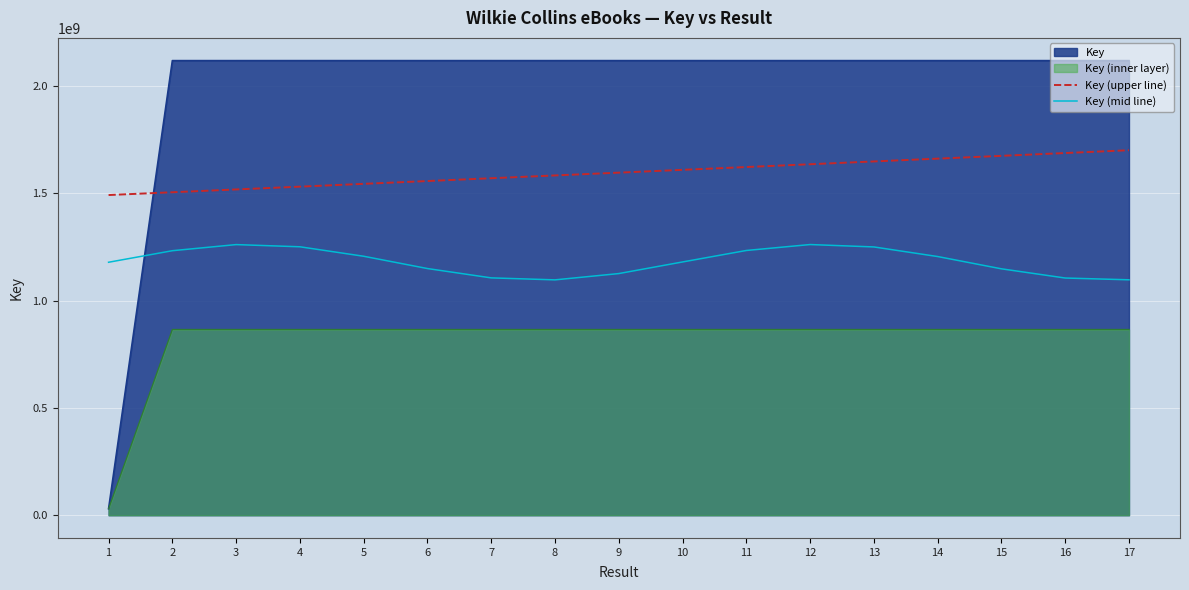

Rank the series by their average value, from lowest to highest.

Key (inner layer), Key (mid line), Key (upper line), Key